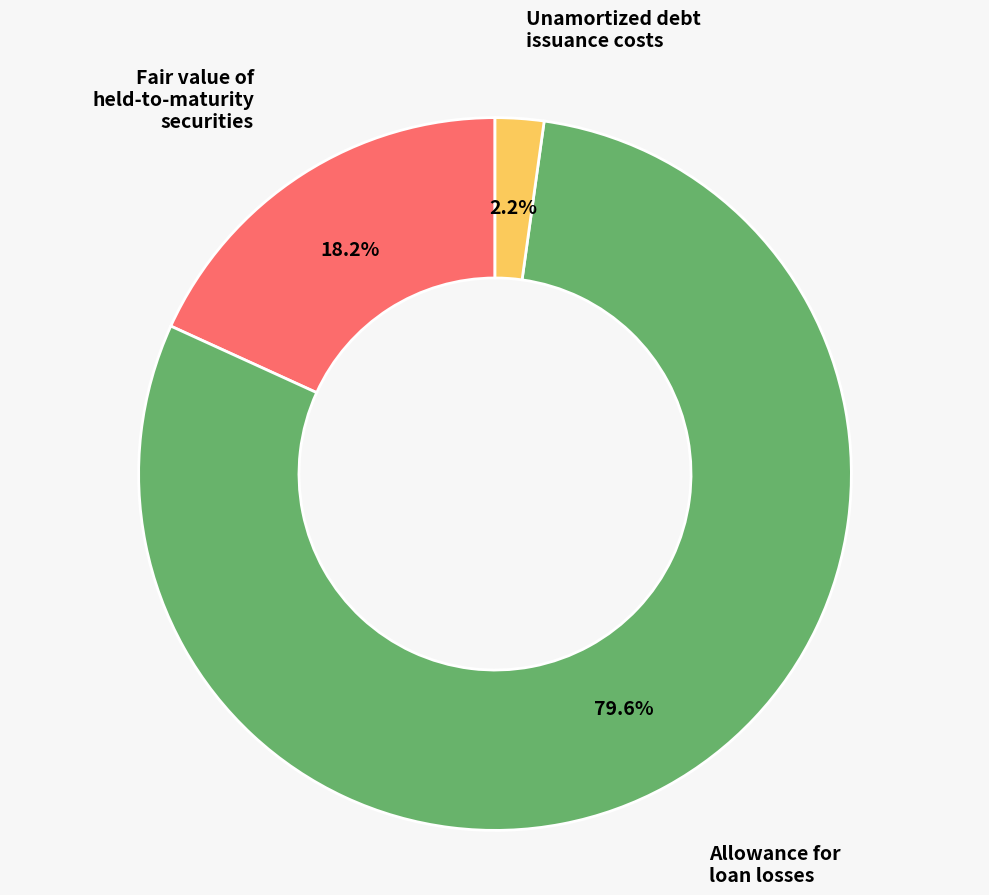

How many segments does this pie chart have?

3